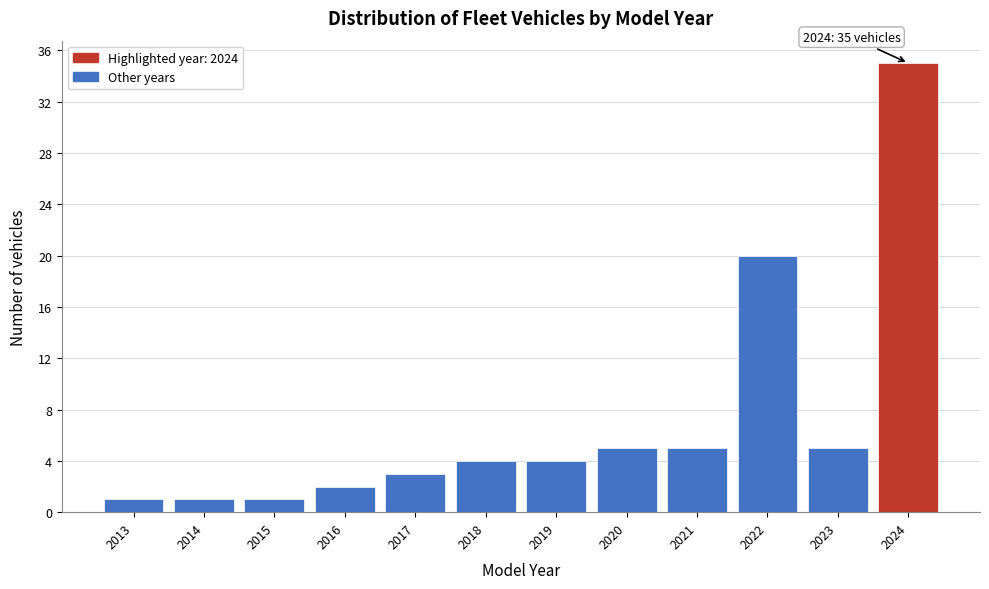

Which range on the x-axis has the tallest bar?

2023.5 to 2024.5